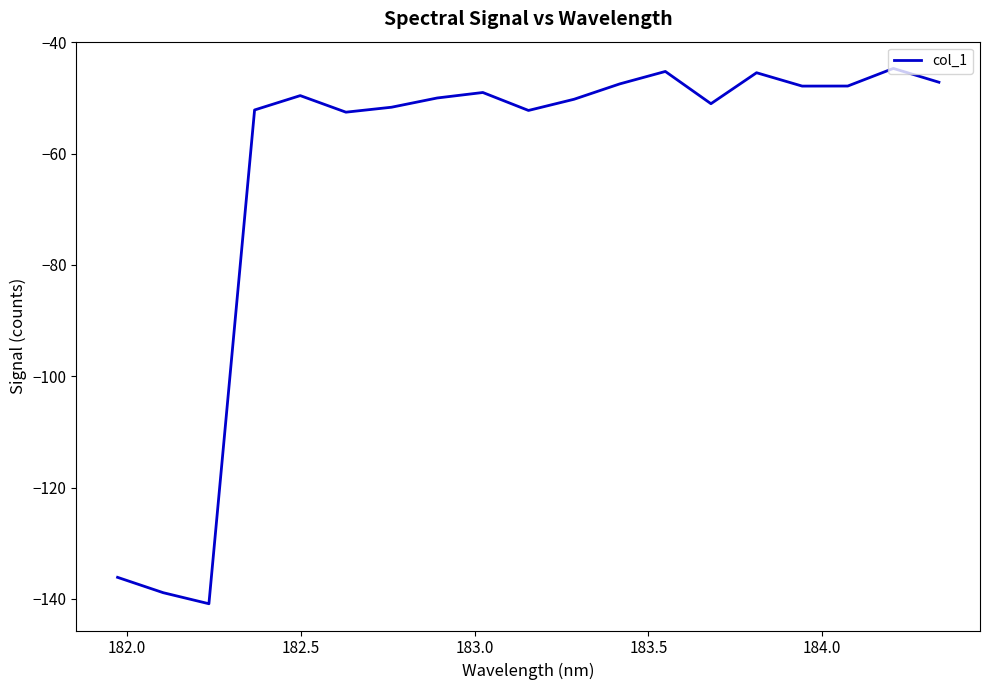

What is the minimum value shown in the chart?

-140.9